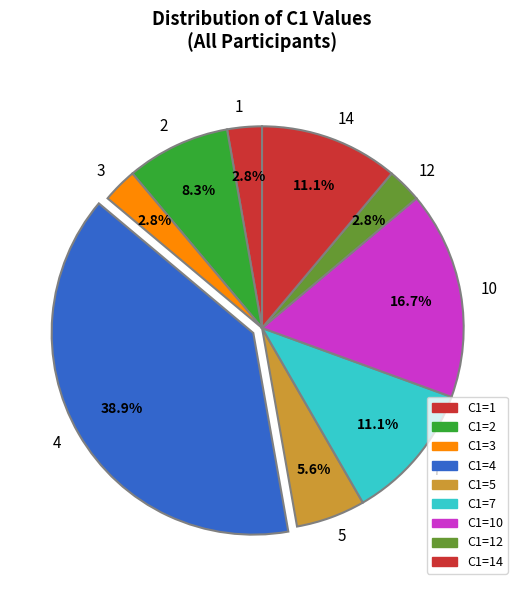

Which slice is the largest?

4